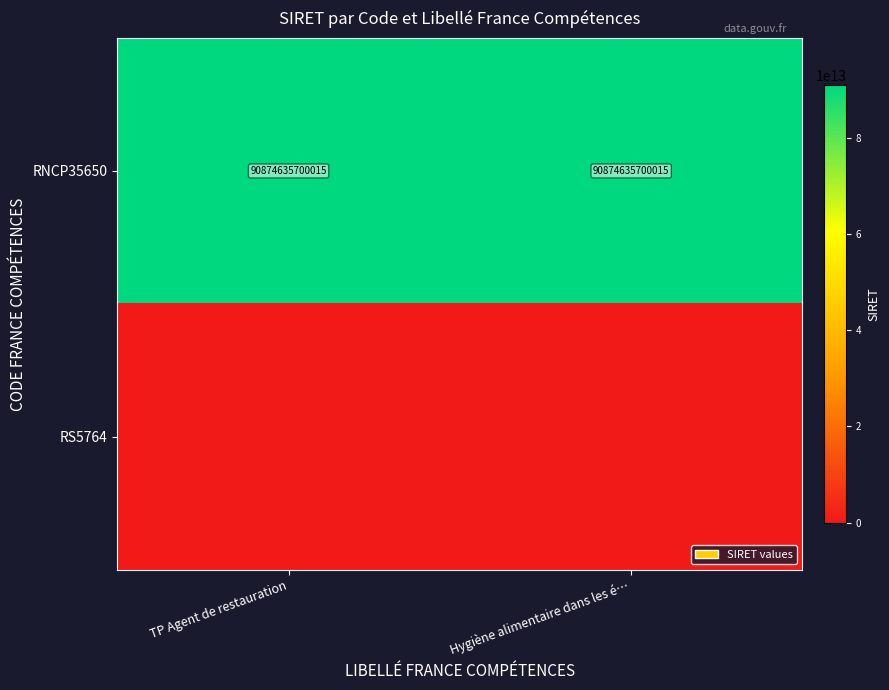

The value of RNCP35650 at TP Agent de restauration is 90874635700015. True or false?

True